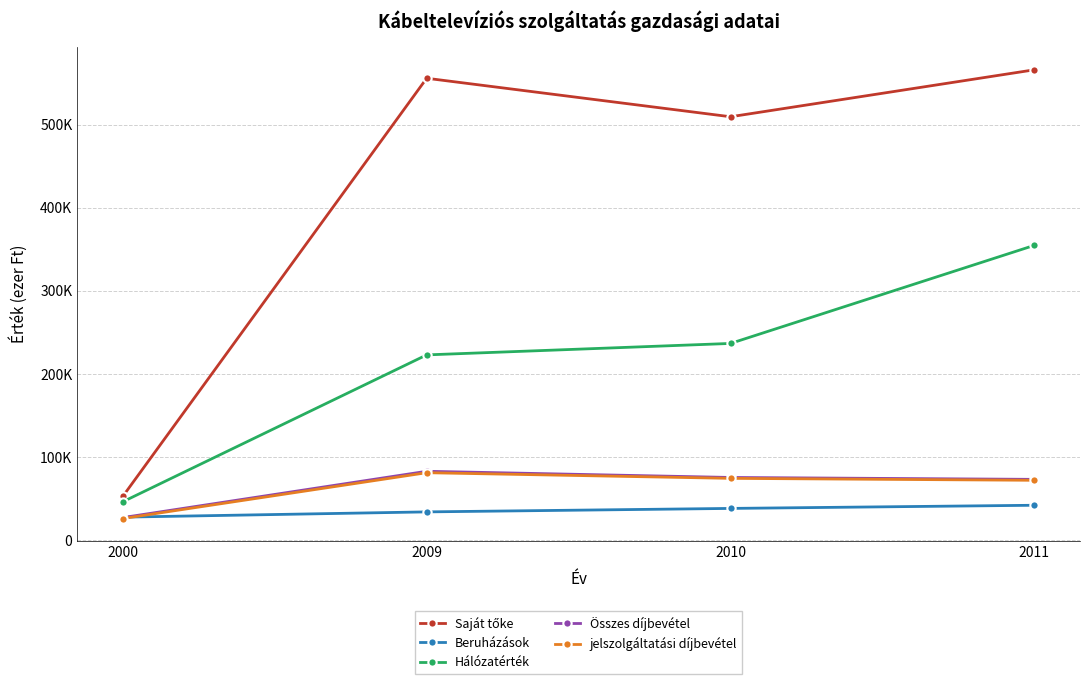

Is this an area chart (filled region under the line)?

No